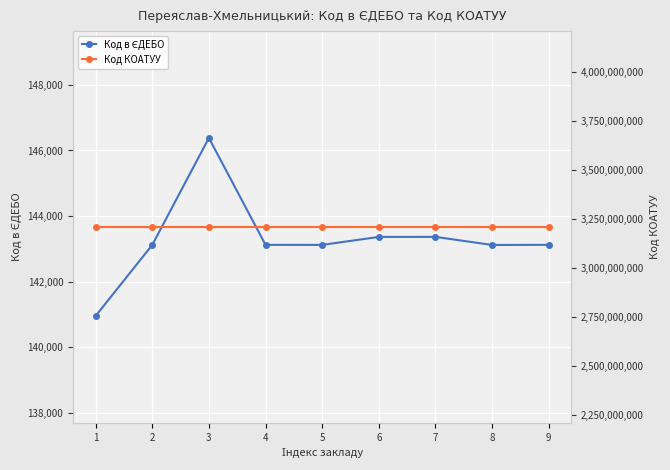

How many data points in Код в ЄДЕБО are less than 143124?

4